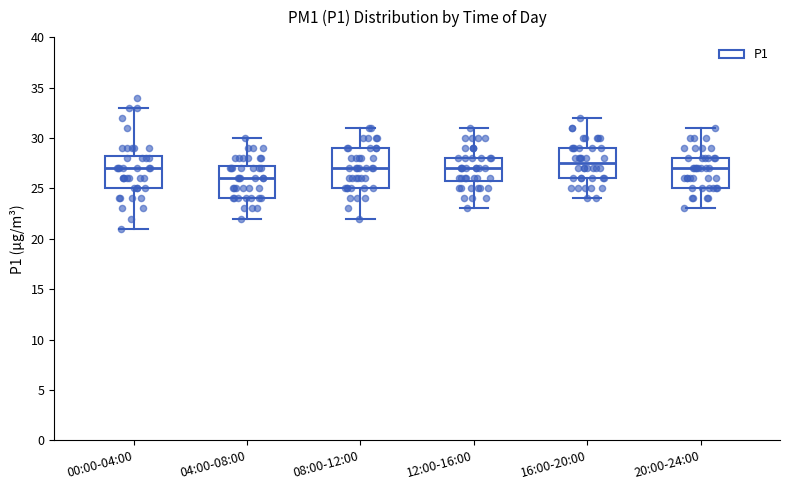

Comparing the boxes themselves (not the whiskers), which one is the tallest?

08:00-12:00